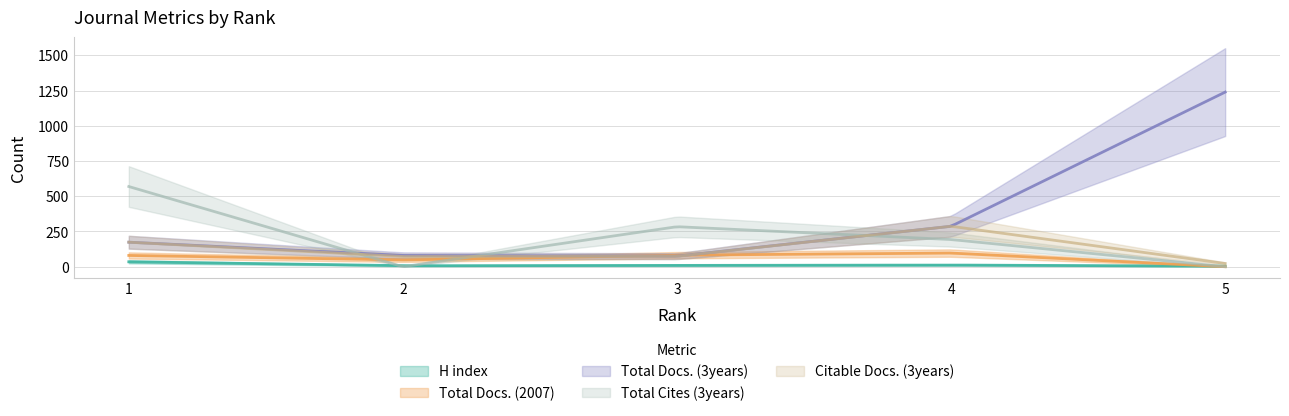

At which category does Citable Docs. (3years) reach its first local valley?

2